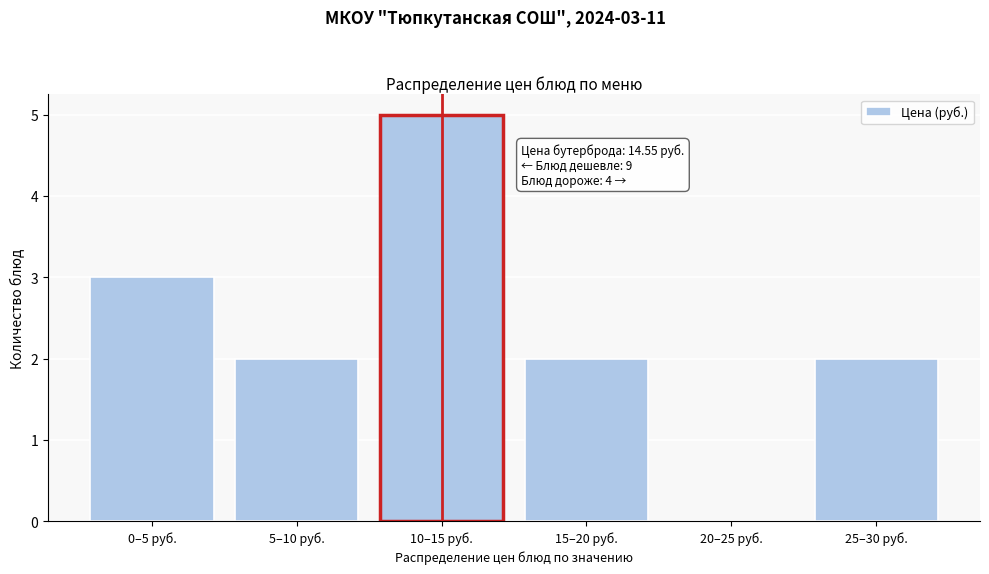

Reading left to right, transcribe all the data shown in this chart.

0–5 руб.=3	5–10 руб.=2	10–15 руб.=5	15–20 руб.=2	20–25 руб.=0	25–30 руб.=2